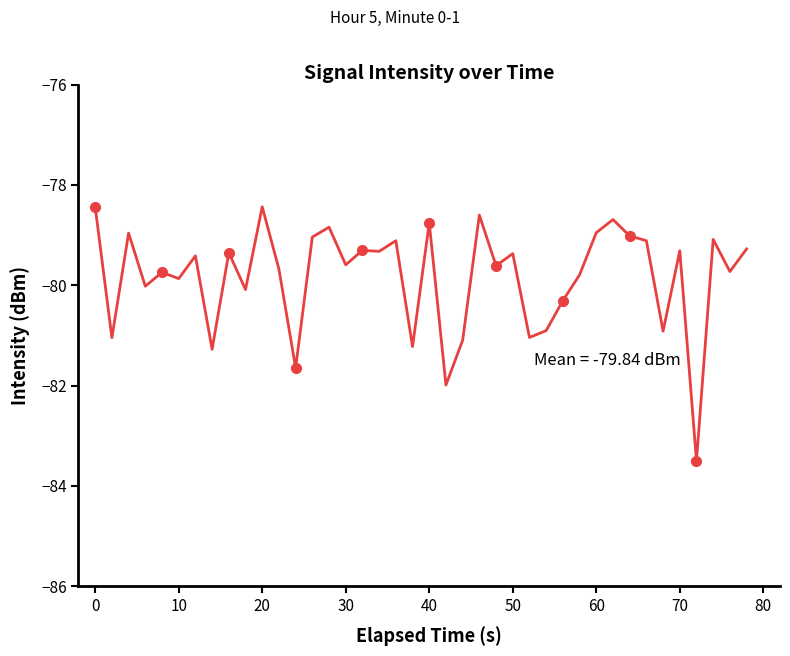

What is the greatest value displayed?

-78.4